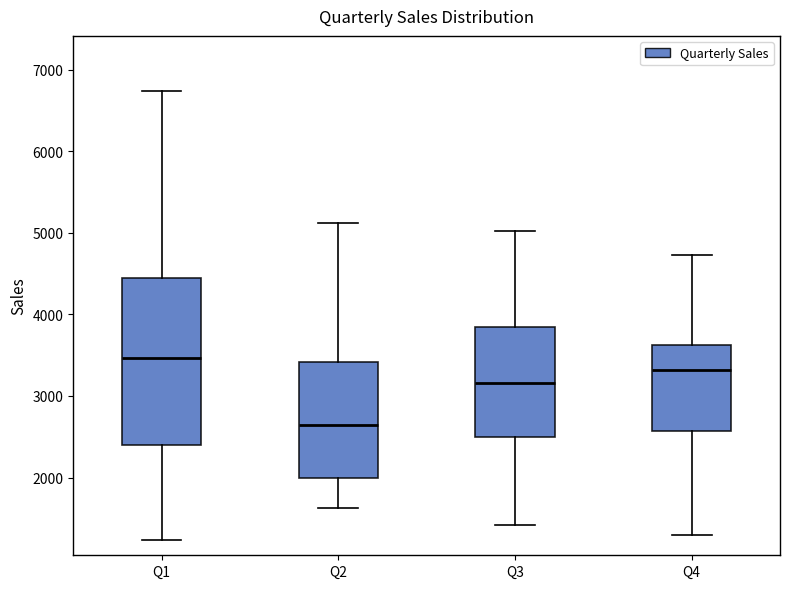

Where does the median line of the box for Q1 sit on the y-axis? The values are not printed on the chart, so give them approximately, as read against the axis.

3500